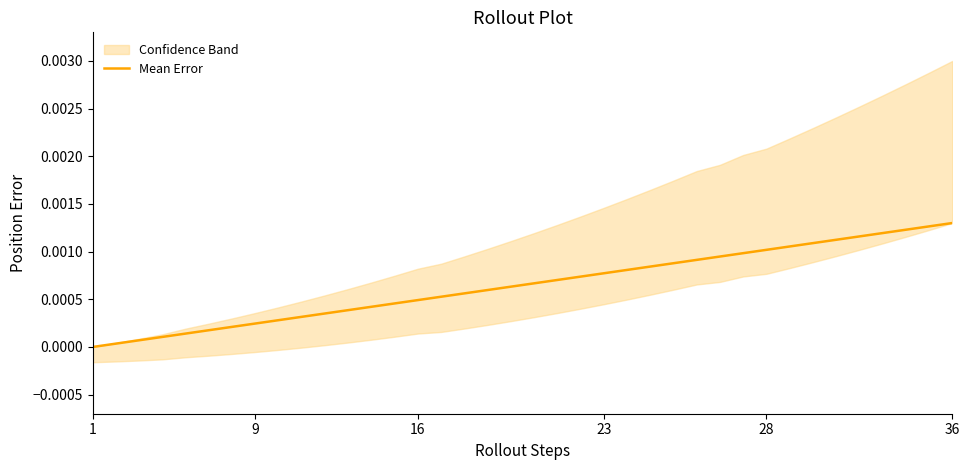

How many lines are shown in the chart?

1